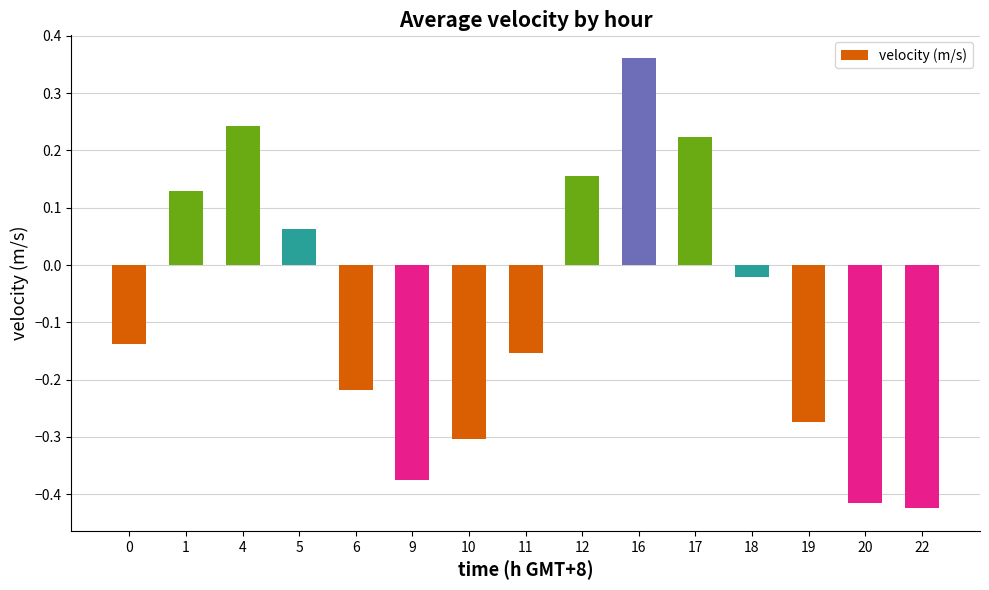

Between 19 and 11, which is larger?

11